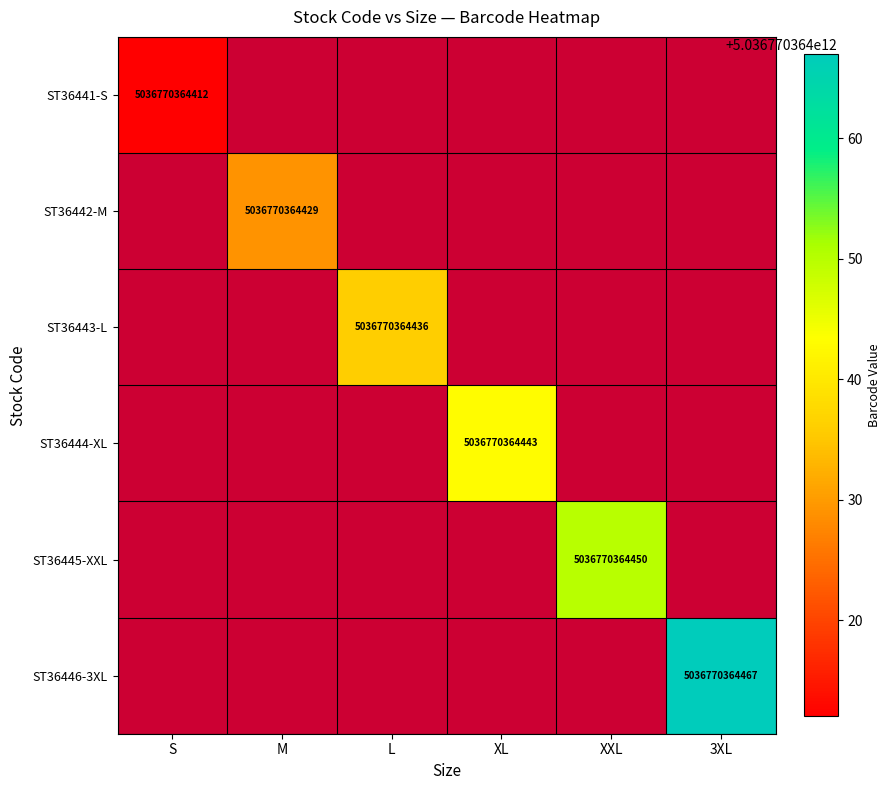

At which category does the chart reach its minimum across all series?

M